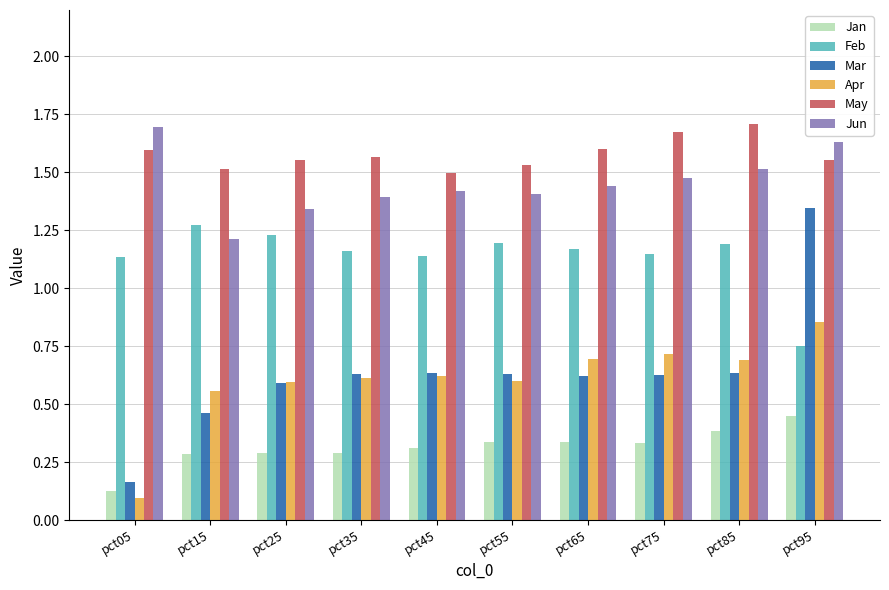

Does the chart contain stacked bars?

No